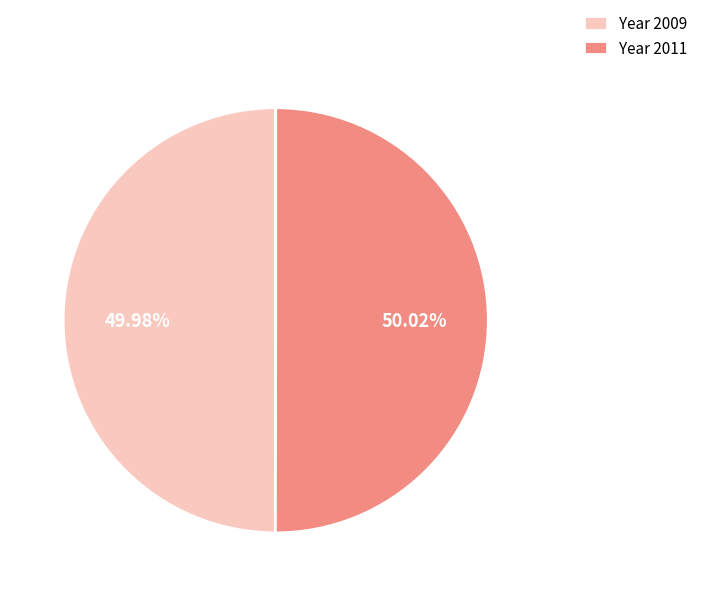

Is there a majority slice in this chart?

Yes